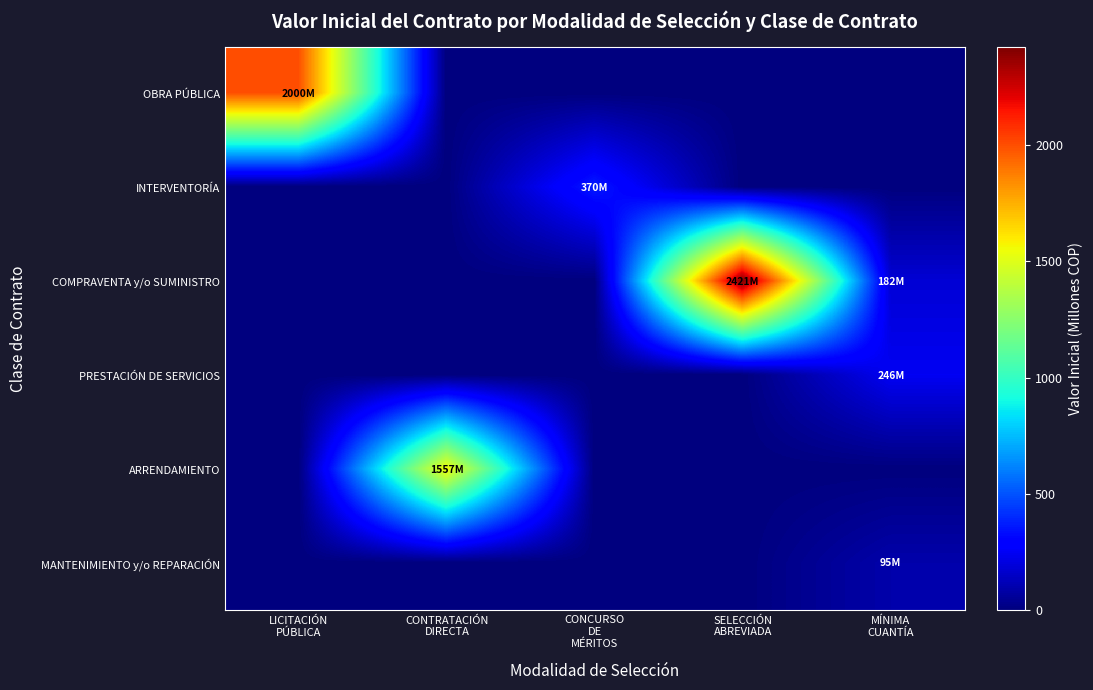

Which has a higher value, MÍNIMA
CUANTÍA or CONCURSO
DE
MÉRITOS?

MÍNIMA
CUANTÍA